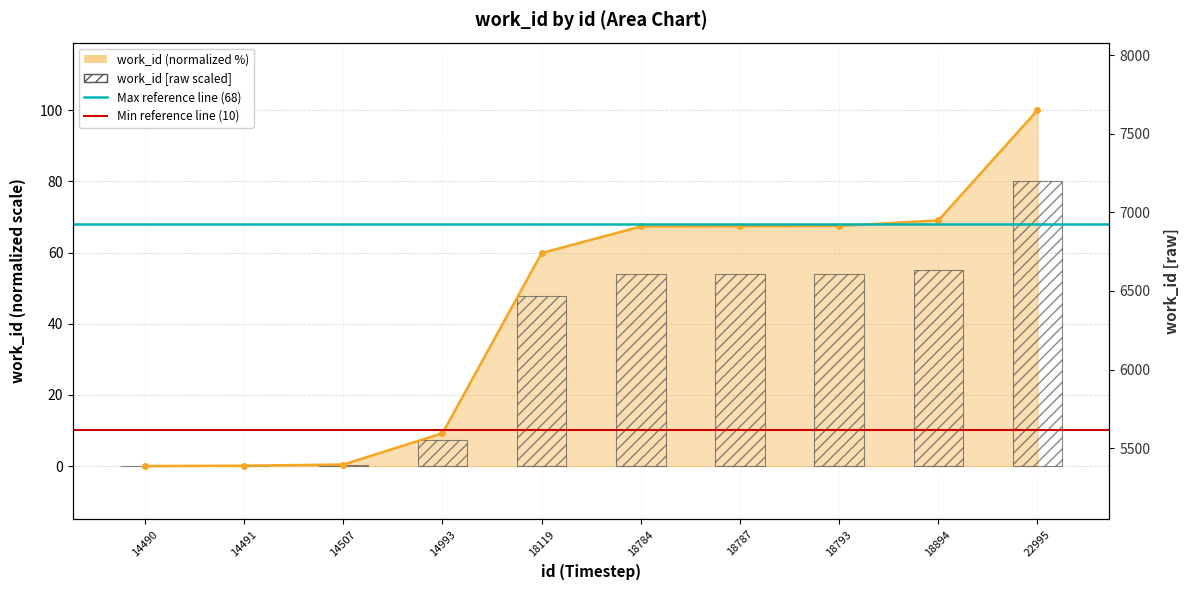

Rank the categories by value from lowest to highest.

14490, 14491, 14507, 14993, 18119, 18784, 18787, 18793, 18894, 22995